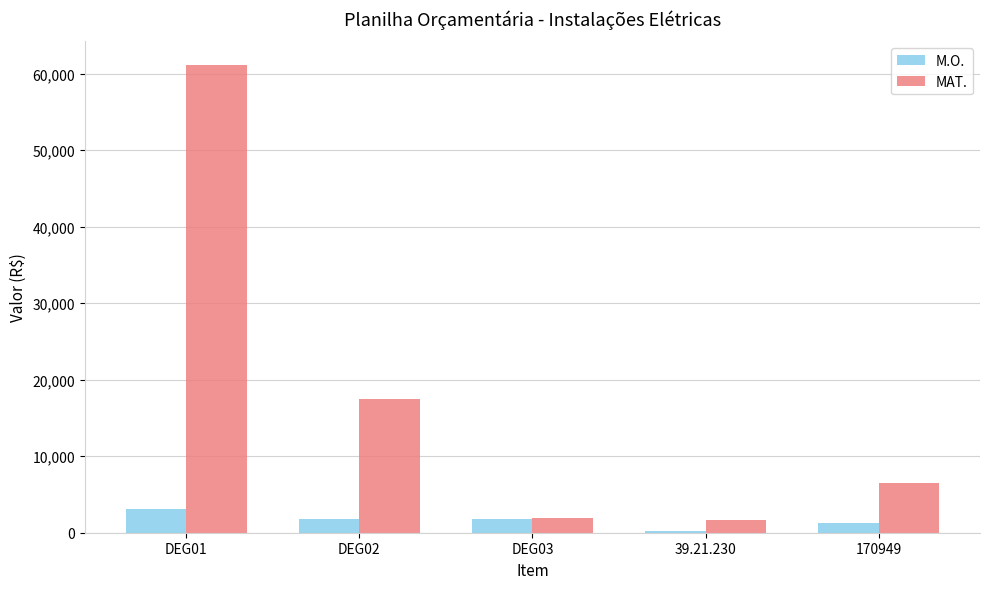

At which label does M.O. first exceed 1735?

DEG01